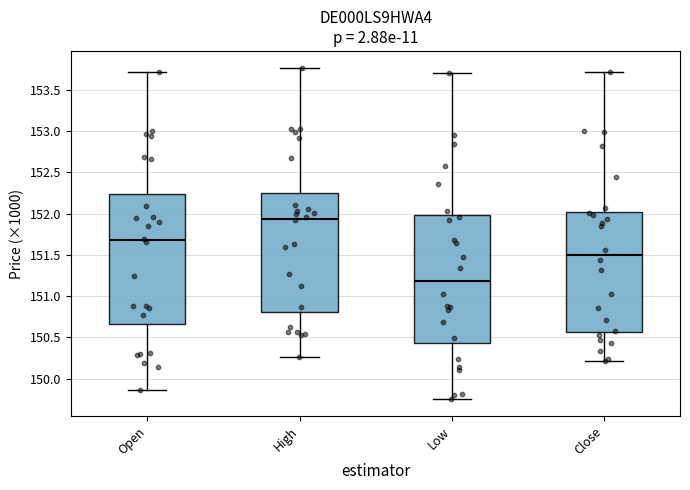

Reading left to right, read every box against the y-axis: the position of its median line, the range the box covers, and the ends of its whiskers. The values are not printed on the chart, so give them approximately, as read against the axis.

Open: median 151.70, box 150.65 to 152.25, whiskers 149.85 to 153.70
High: median 151.95, box 150.80 to 152.25, whiskers 150.25 to 153.75
Low: median 151.20, box 150.45 to 152.00, whiskers 149.75 to 153.70
Close: median 151.50, box 150.55 to 152.00, whiskers 150.20 to 153.70